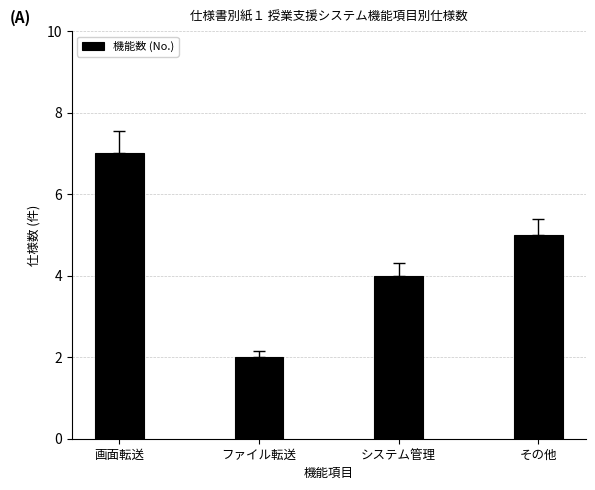

Which has a higher value, その他 or 画面転送?

画面転送